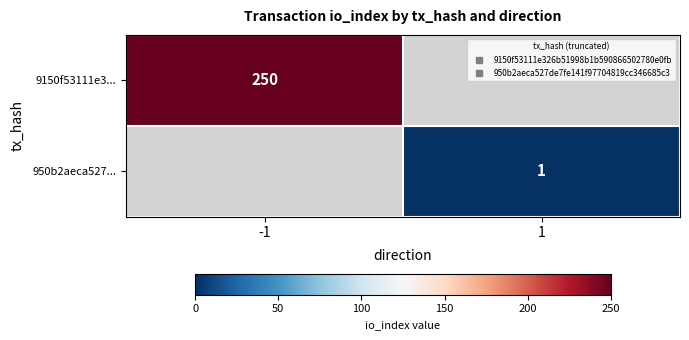

Is the value of 9150f53111e3... at -1 greater than the value of 950b2aeca527... at 1?

Yes